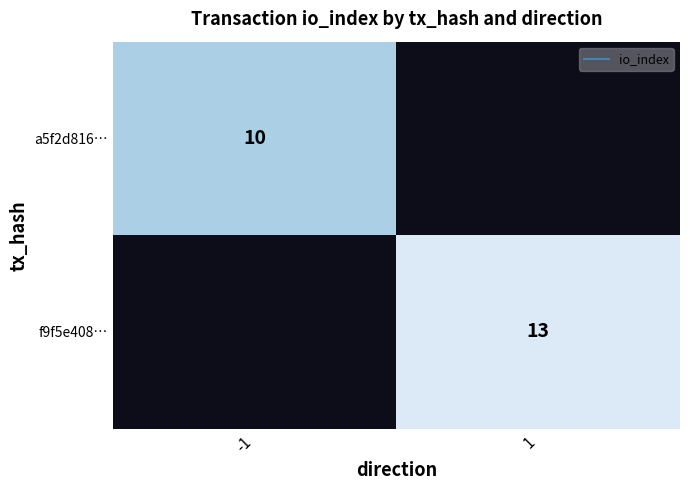

At -1, list the series in order from smallest to largest.

a5f2d816…, f9f5e408…